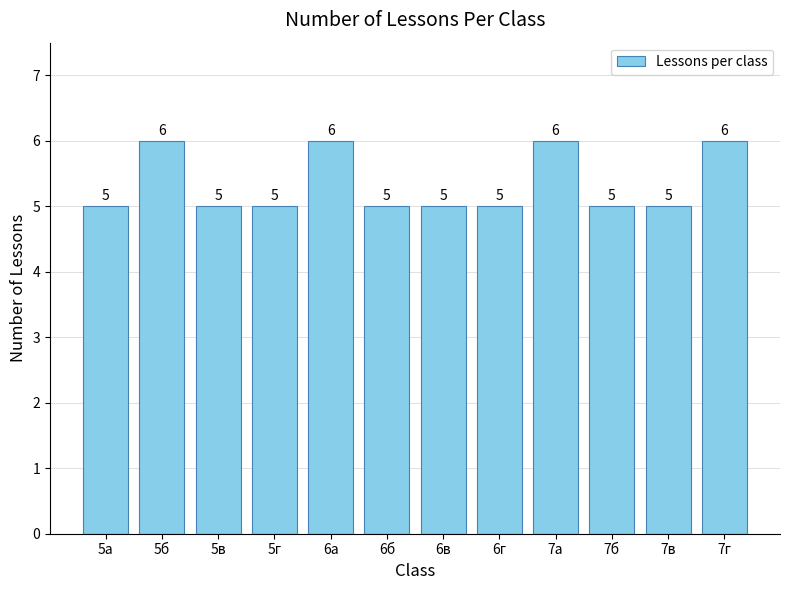

Reading left to right, extract all data points from this chart.

5	6	5	5	6	5	5	5	6	5	5	6